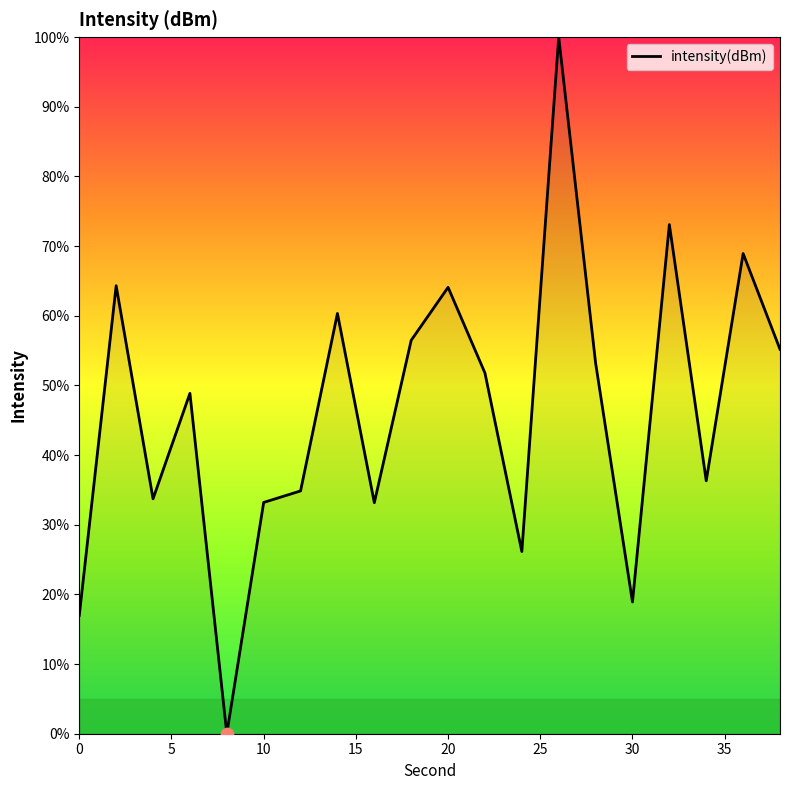

What is the maximum value shown in the chart?

100.0